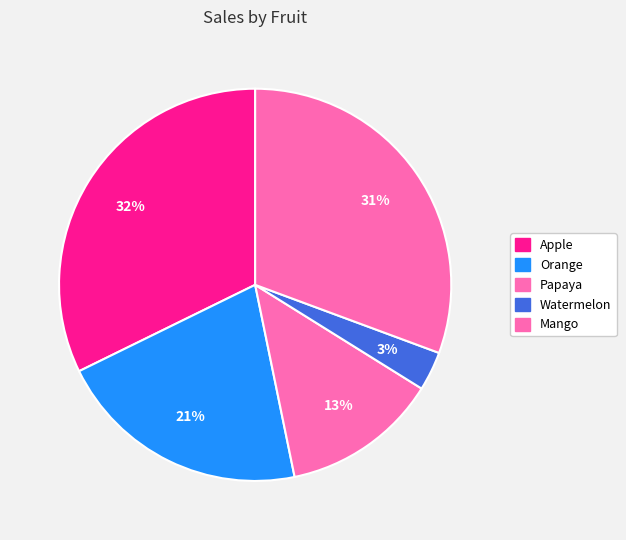

Count the number of slices in the pie.

5